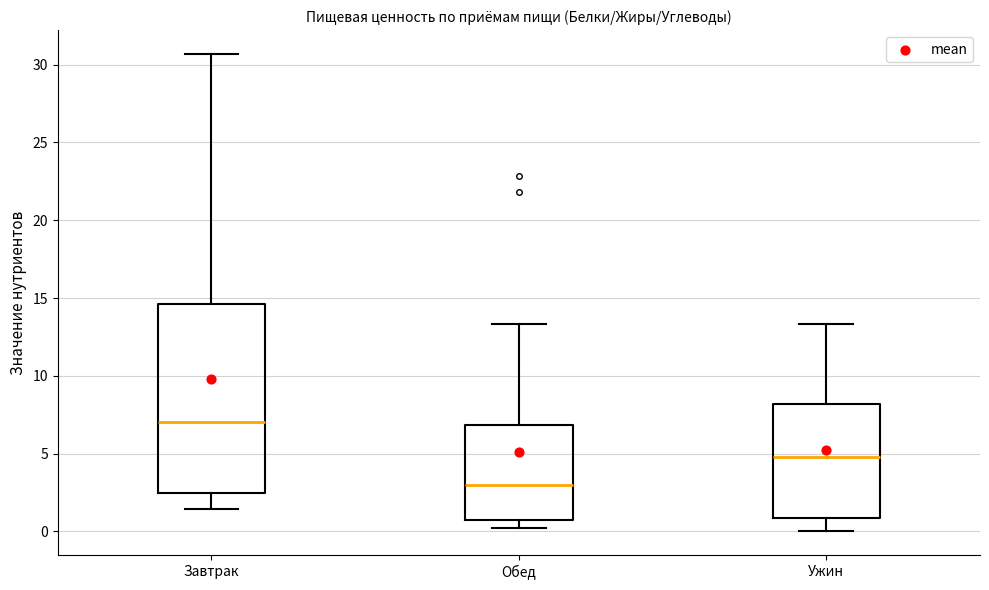

Reading left to right, transcribe this box plot: for each box, give where its median line is, the range the box spans, and where its two whiskers end, as read against the y-axis. The values are not printed on the chart, so give them approximately, as read against the axis.

Завтрак: median 7.0, box 2.5 to 14.5, whiskers 1.5 to 30.5
Обед: median 3.0, box 0.5 to 7.0, whiskers 0.0 to 13.5
Ужин: median 5.0, box 1.0 to 8.0, whiskers 0.0 to 13.5